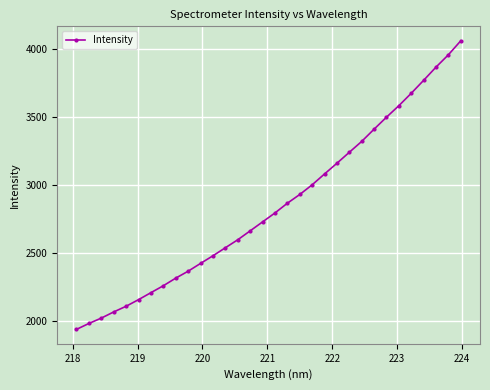

What is the sum of all values?

91128.6